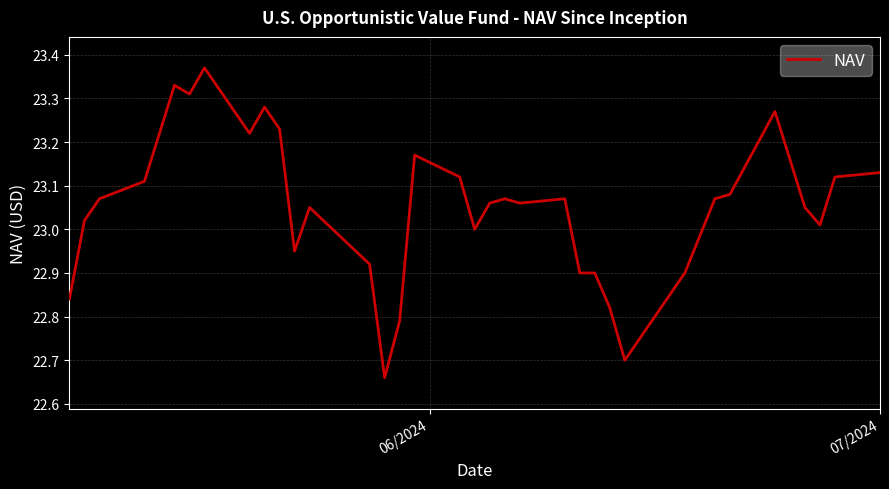

What is the sum of all values?

852.9